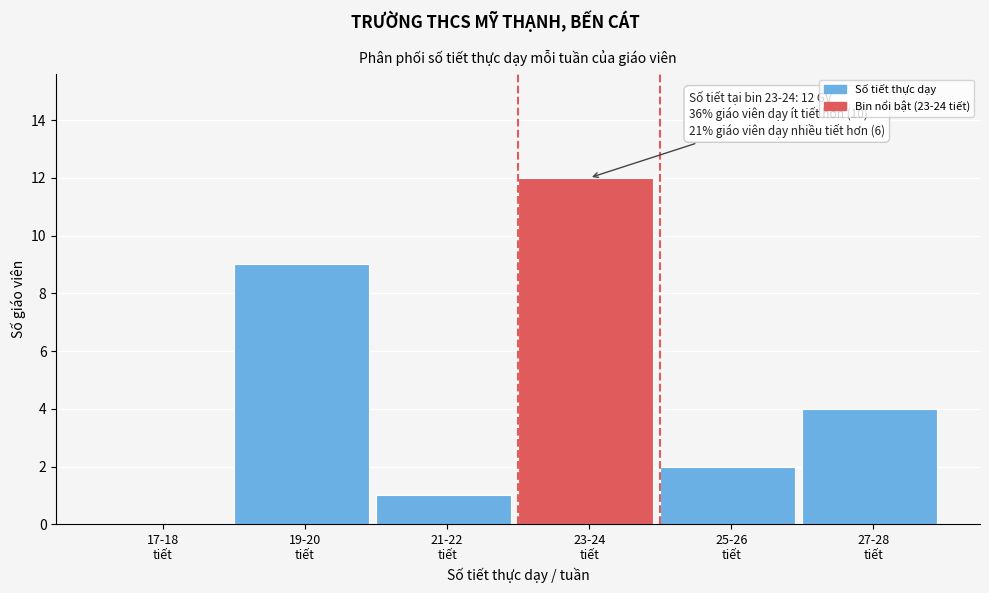

What is the greatest value displayed?

12